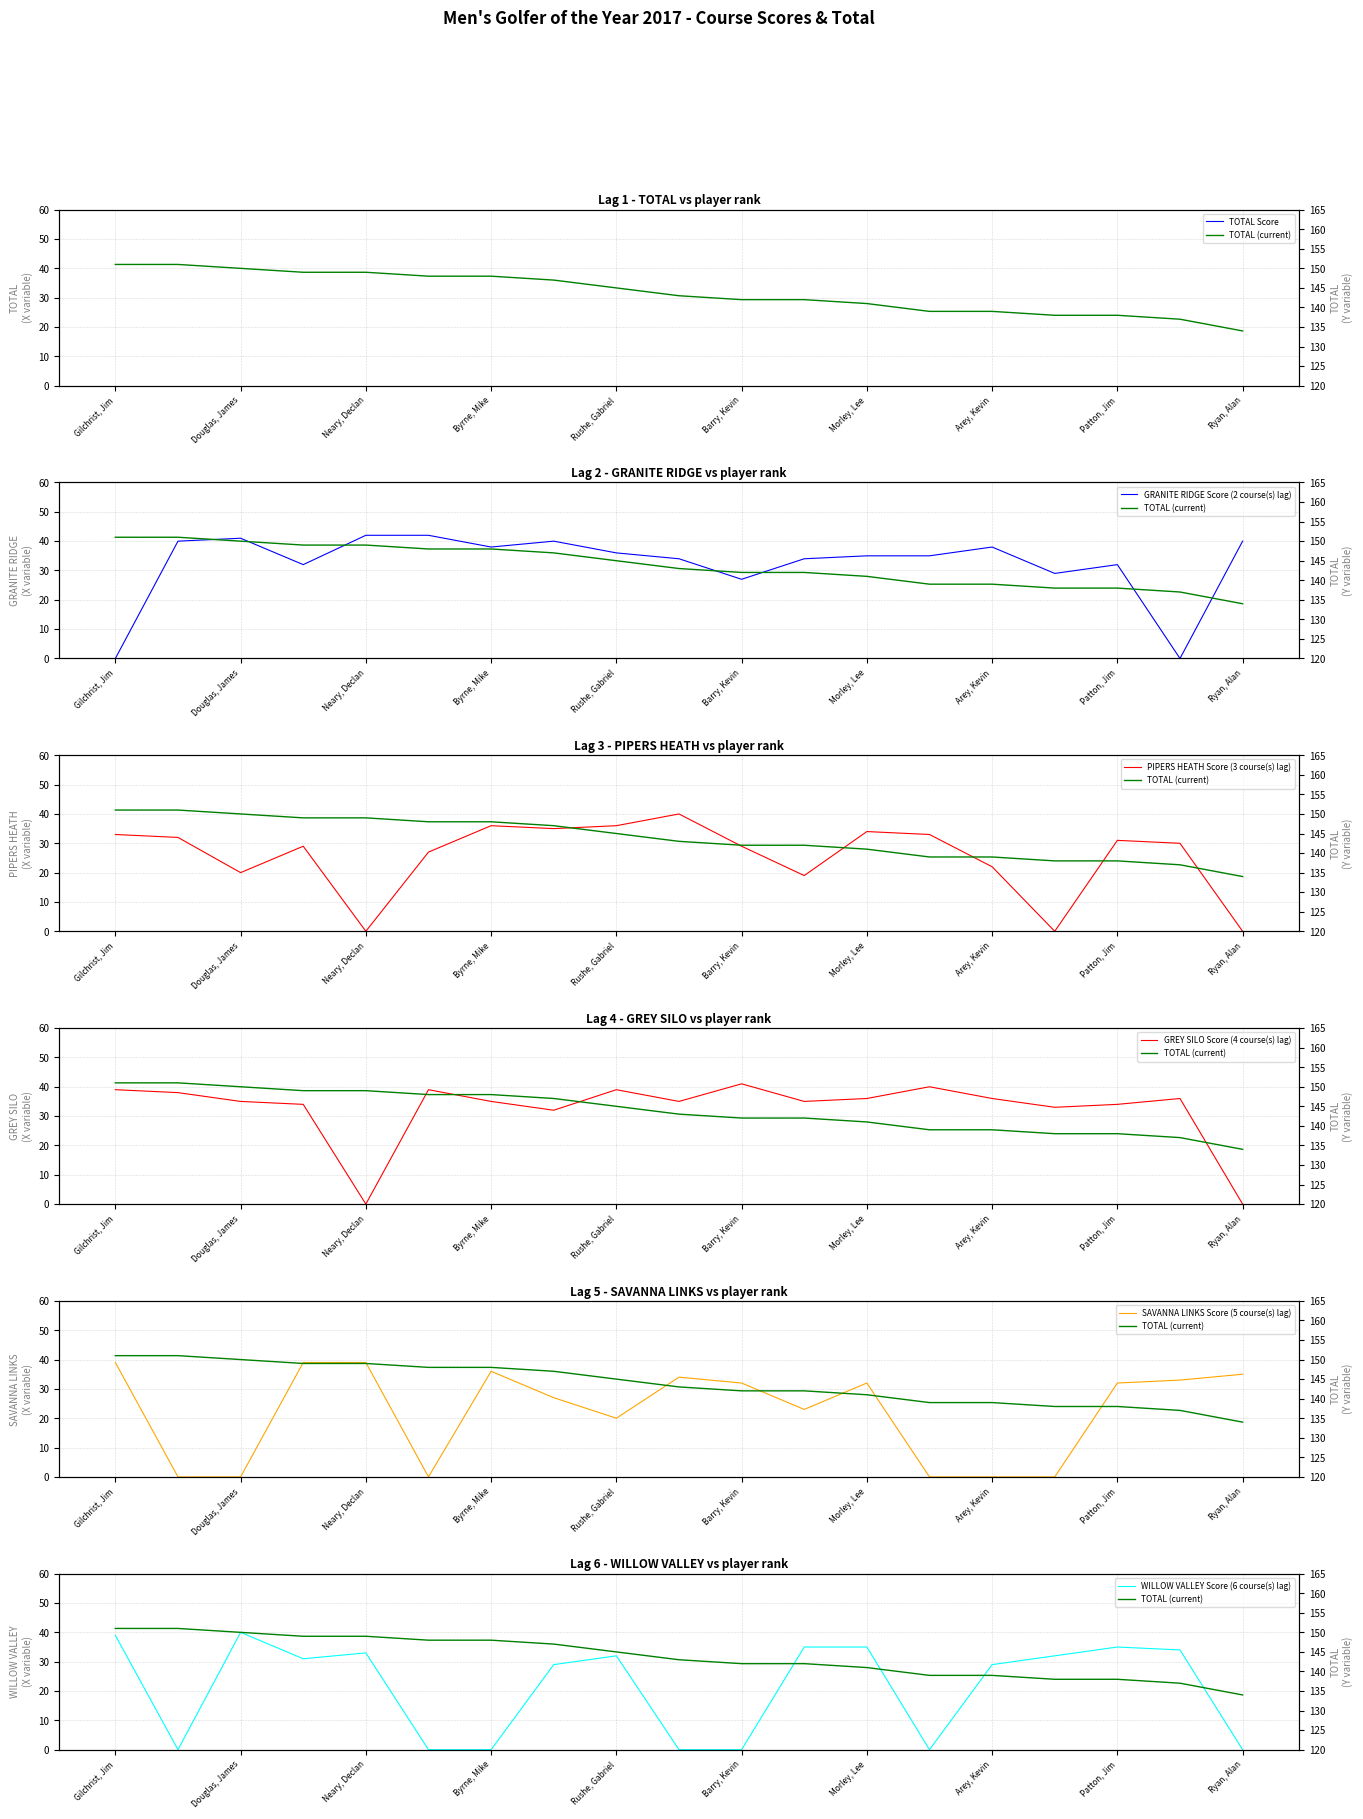

Reading right to left, list all the values displayed in this chart.

TOTAL: 134	137	138	138	139	139	141	142	142	143	145	147	148	148	149	149	150	151	151
GRANITE RIDGE: 40	0	32	29	38	35	35	34	27	34	36	40	38	42	42	32	41	40	0
PIPERS HEATH: 0	30	31	0	22	33	34	19	29	40	36	35	36	27	0	29	20	32	33
GREY SILO: 0	36	34	33	36	40	36	35	41	35	39	32	35	39	0	34	35	38	39
SAVANNA LINKS: 35	33	32	0	0	0	32	23	32	34	20	27	36	0	39	39	0	0	39
WILLOW VALLEY: 0	34	35	32	29	0	35	35	0	0	32	29	0	0	33	31	40	0	39